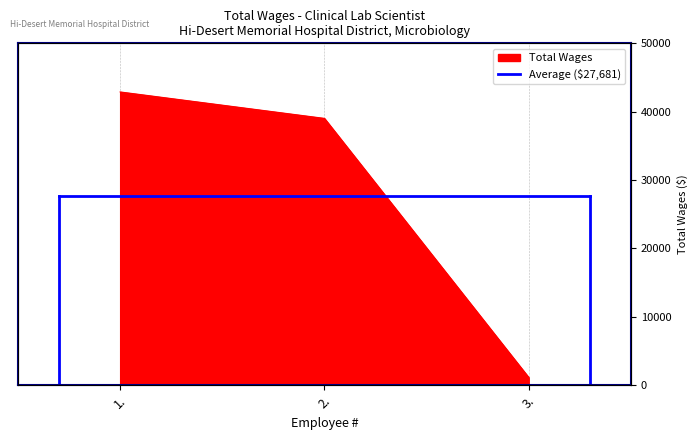

Rank the categories by value from lowest to highest.

3., 2., 1.